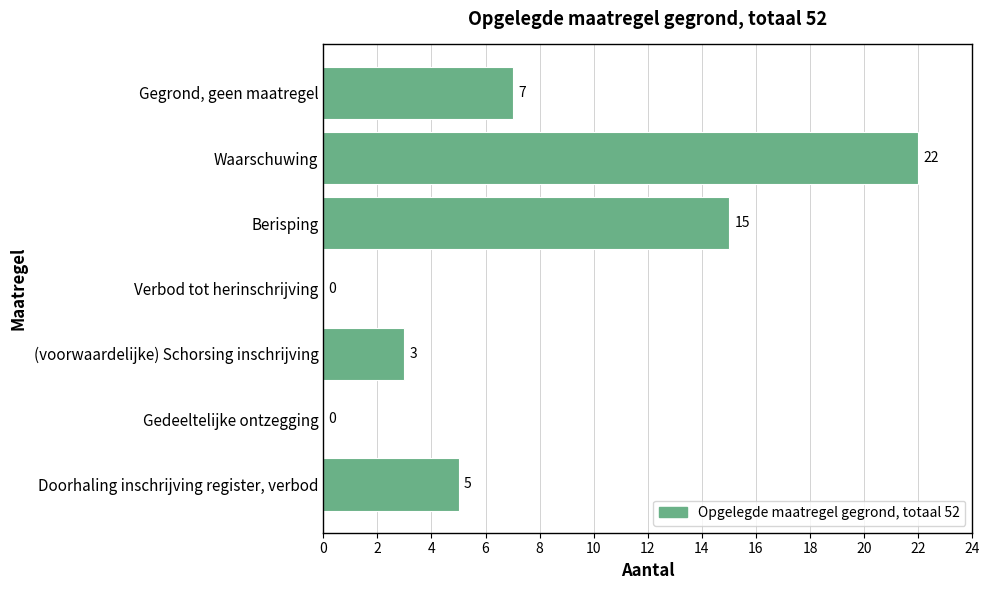

The value at Berisping is 20. True or false?

False